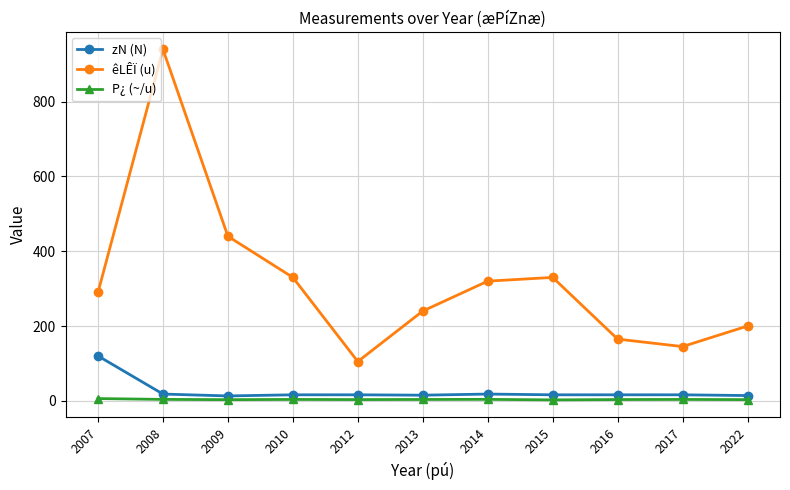

What is the highest value of the zN (N) series?

120.0